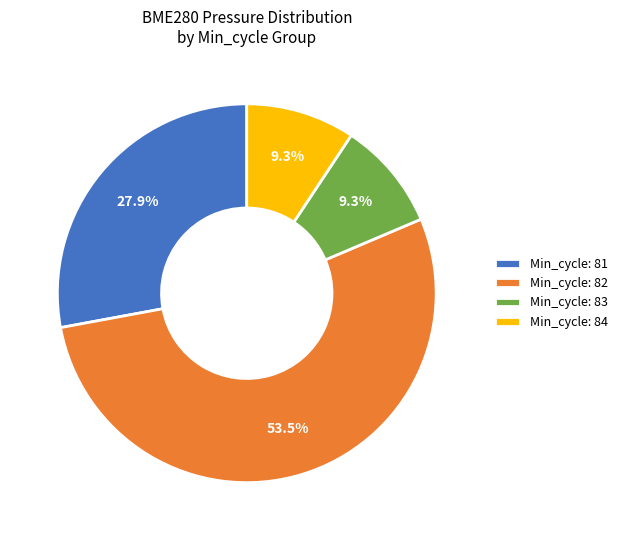

What is the largest slice in the pie chart?

Min_cycle: 82